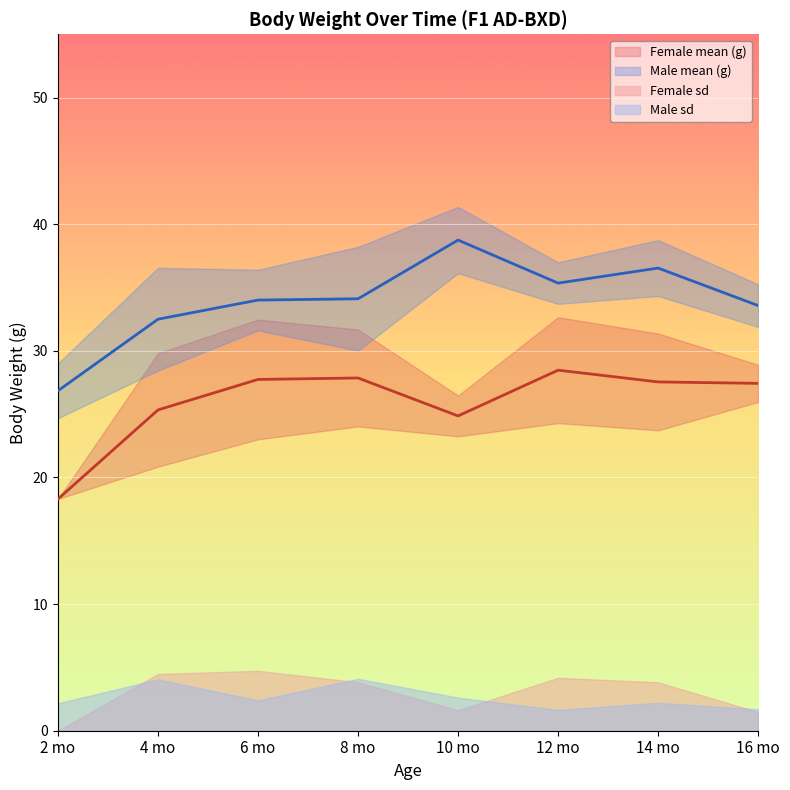

What is the label of the 4th point from the left?

8 mo